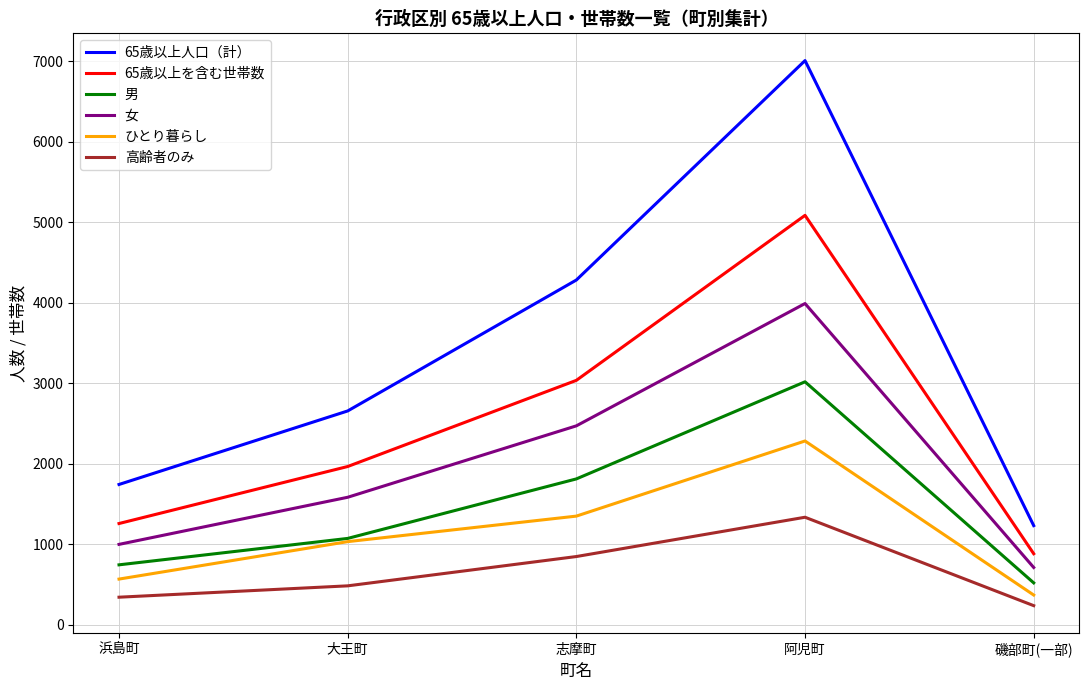

Where is the first local maximum for 65歳以上人口（計）?

阿児町